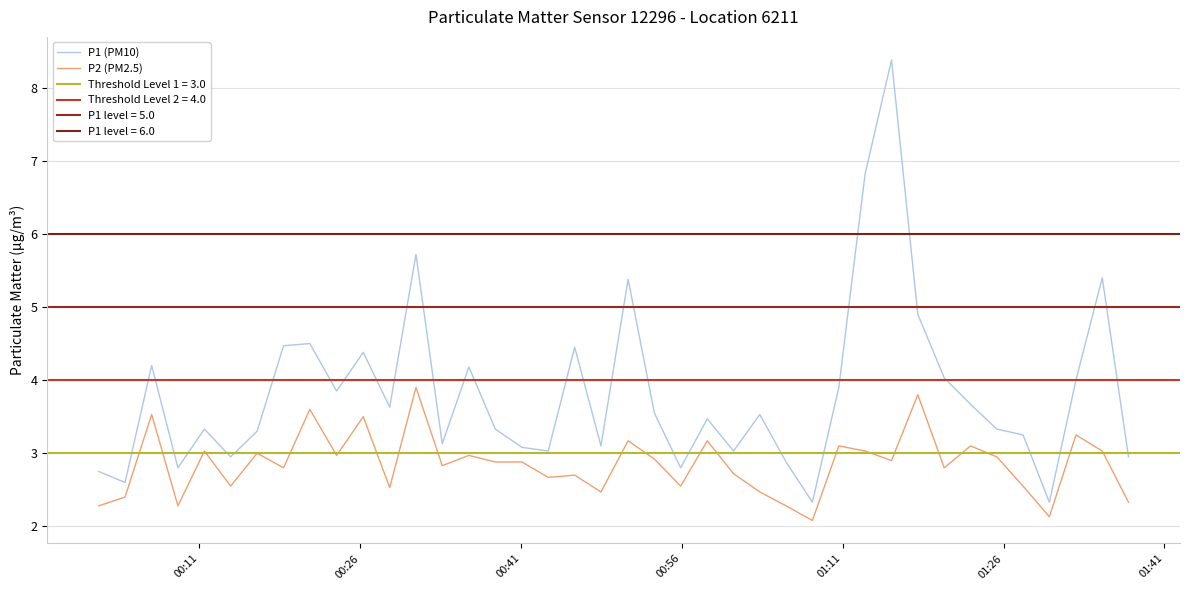

True or false: P1 (PM10) and P2 (PM2.5) cross at least once.

False